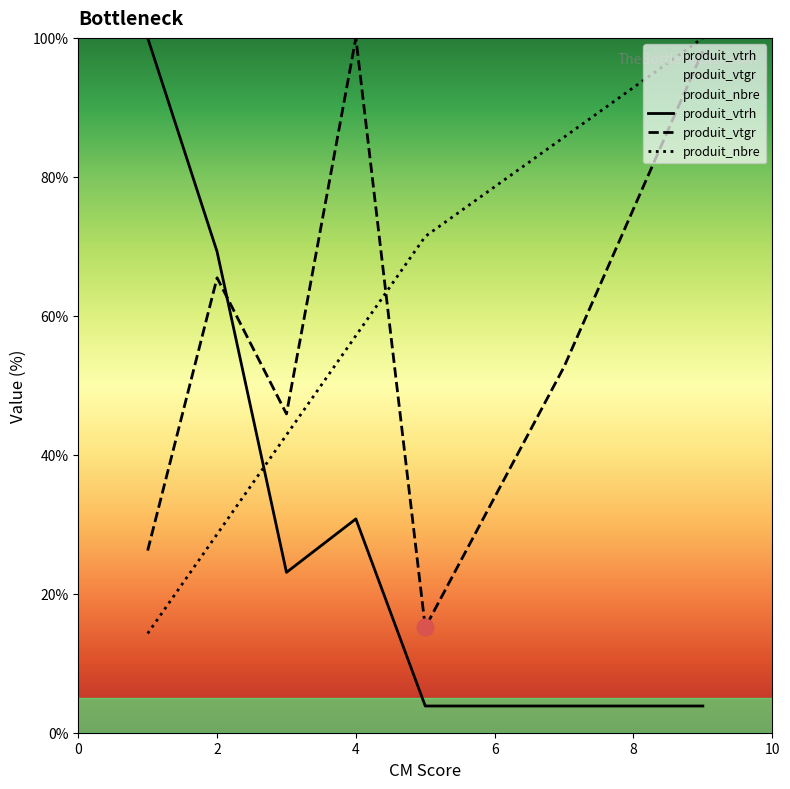

What is the difference between the maximum and minimum values in the produit_vtgr series?

84.9